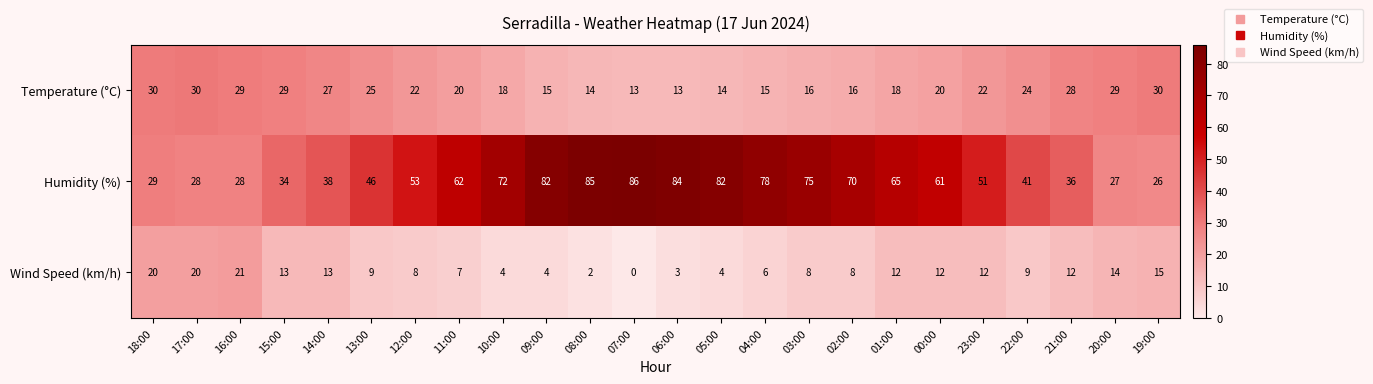

What is the total value across all series at 07:00?

99